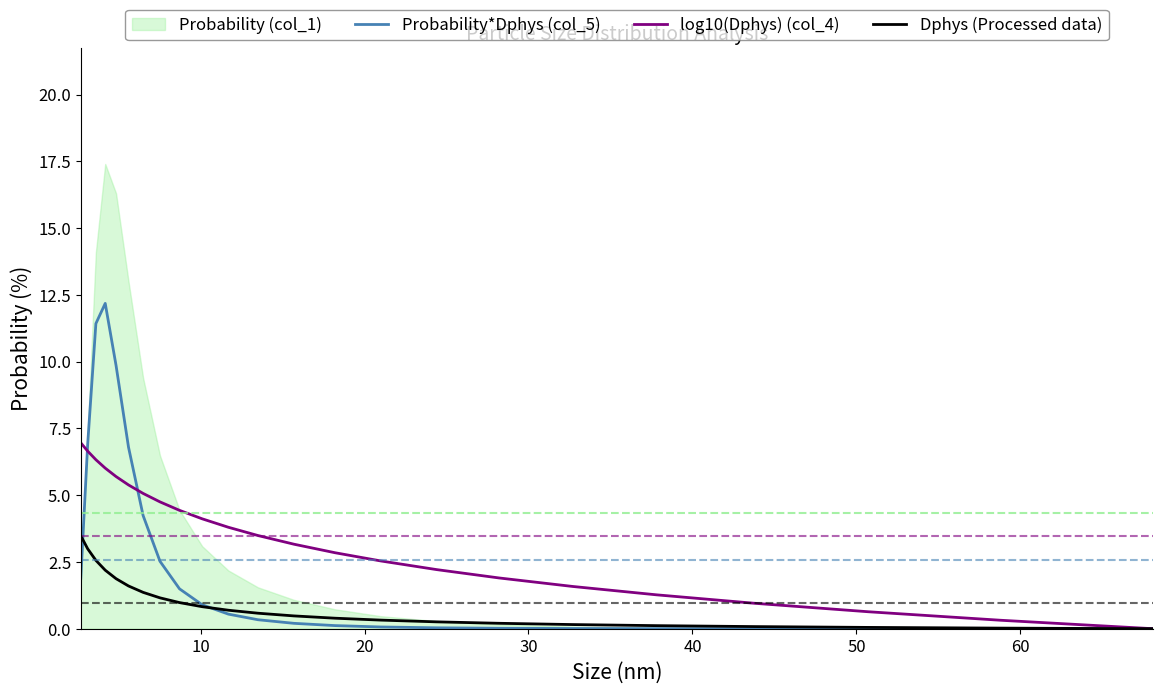

True or false: Dphys (Processed data) and Probability*Dphys (col_5) cross at least once.

True